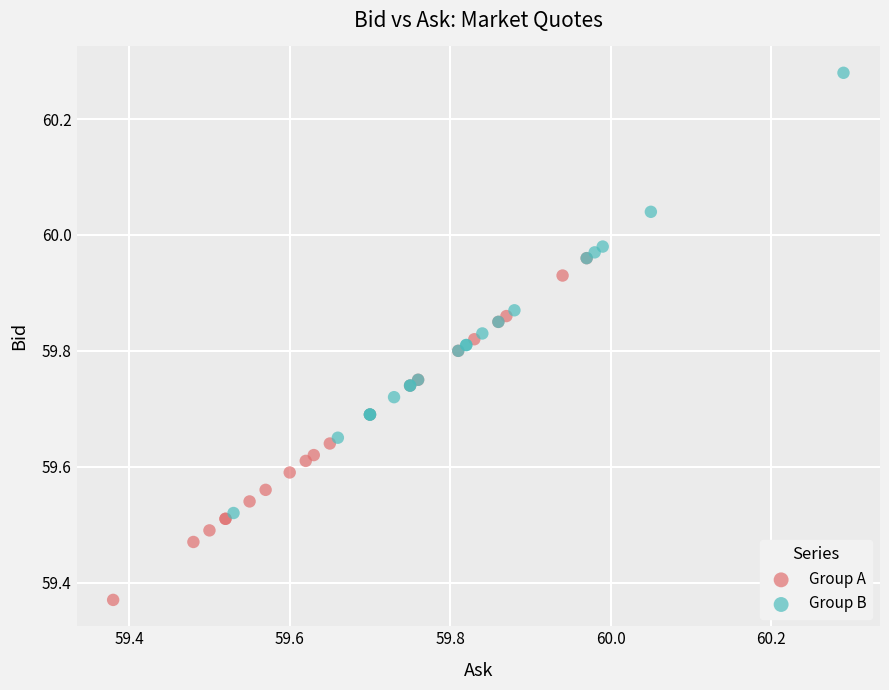

Which series has the widest spread of Y values?

Group B